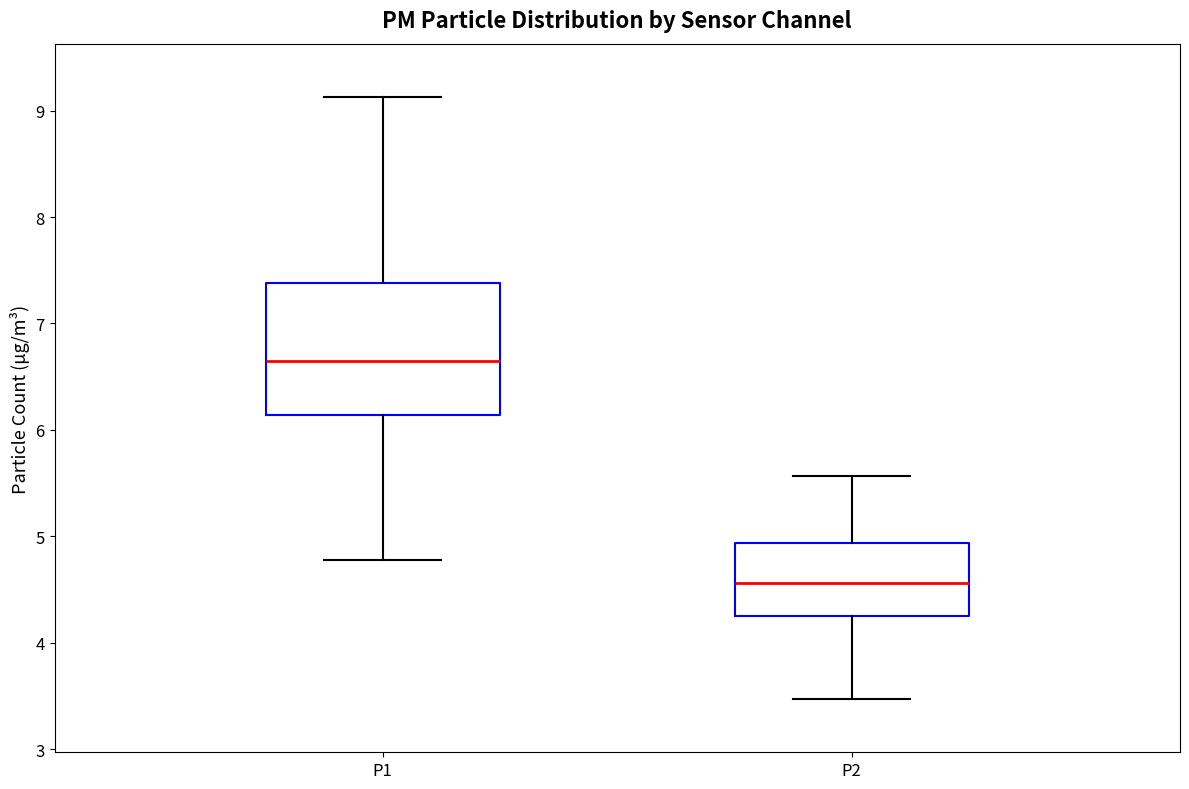

Where is the lower edge of the box for P2 on the y-axis? The values are not printed on the chart, so give them approximately, as read against the axis.

4.3